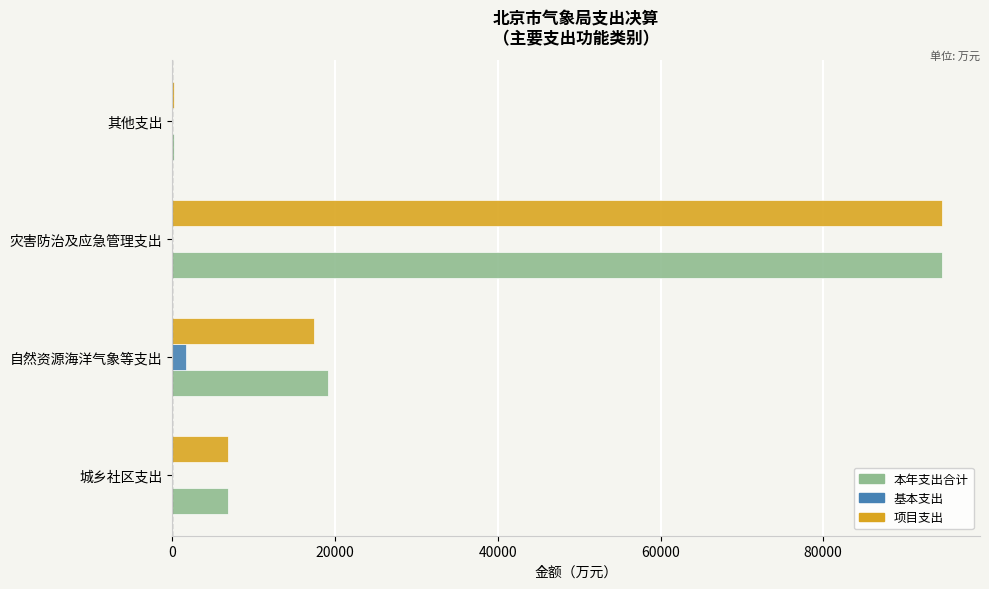

Which series changed the most between 自然资源海洋气象等支出 and 灾害防治及应急管理支出?

项目支出